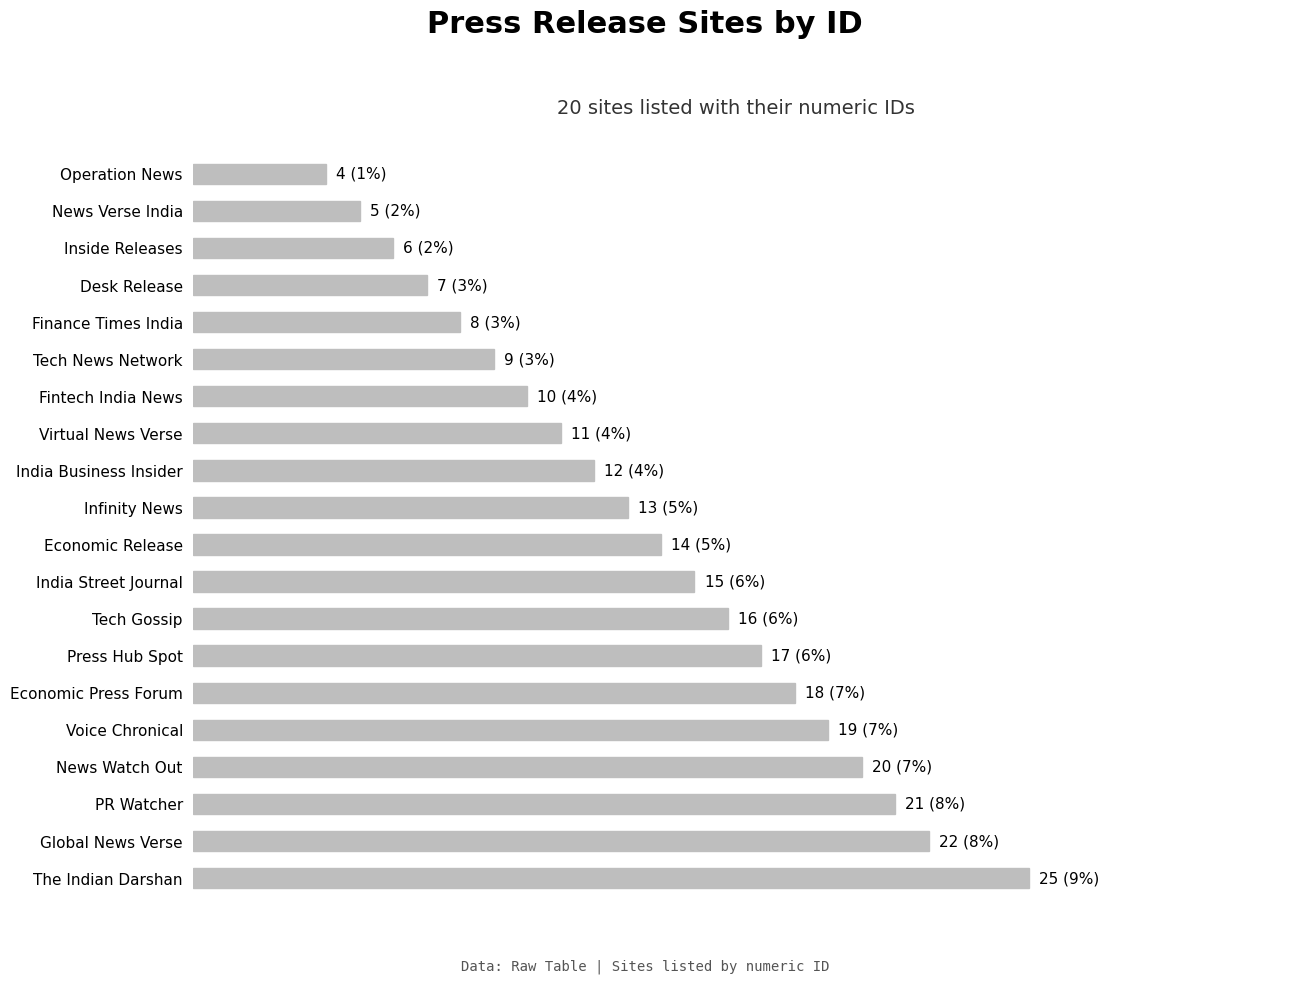

Which category has the highest value across all series?

The Indian Darshan